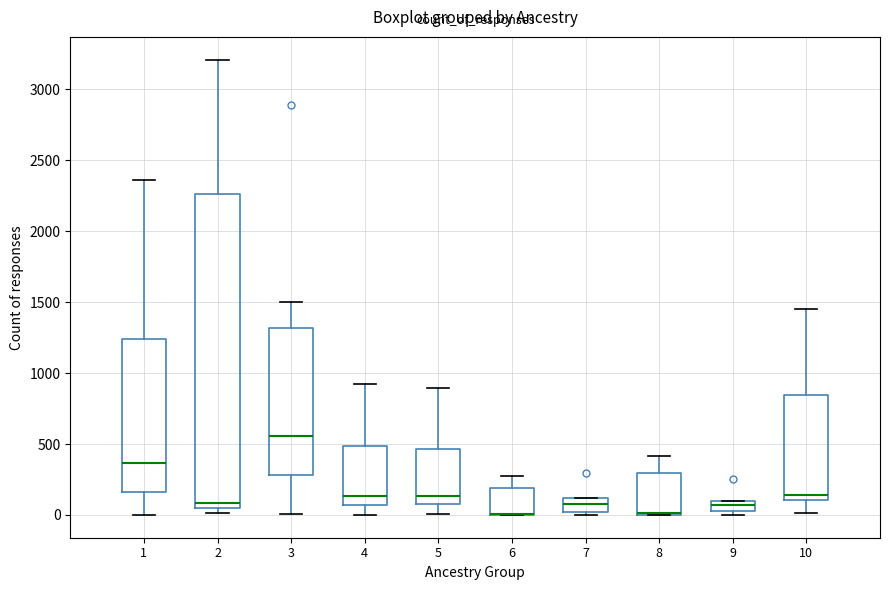

Comparing the boxes themselves (not the whiskers), which one is the tallest?

2